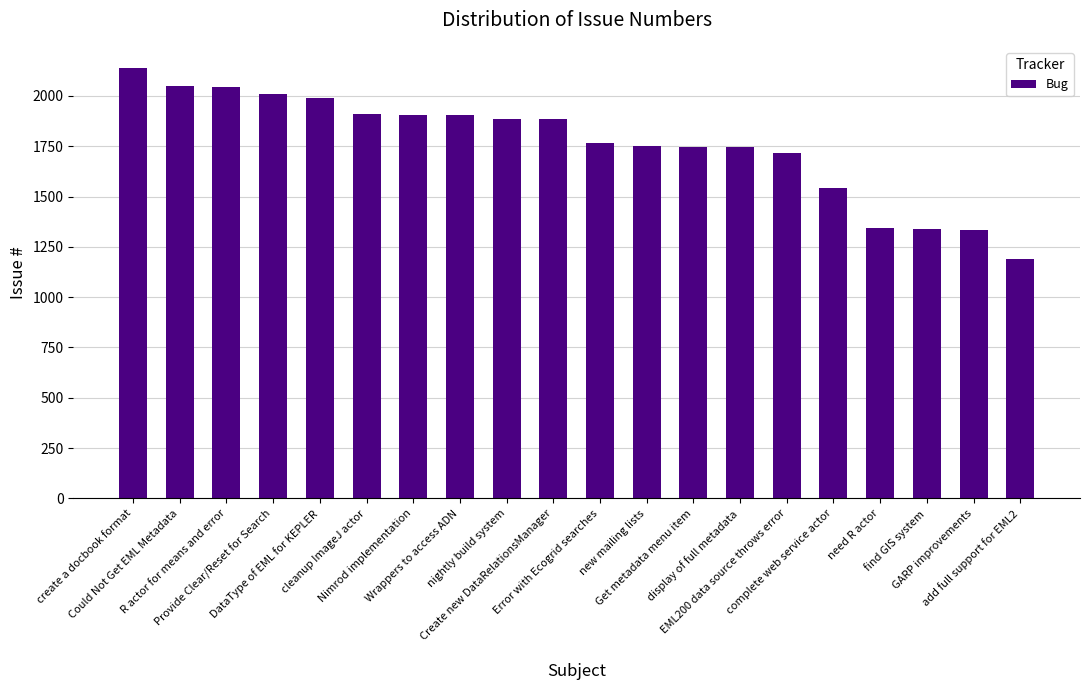

What is the value of the 2nd bar from the left?

2051